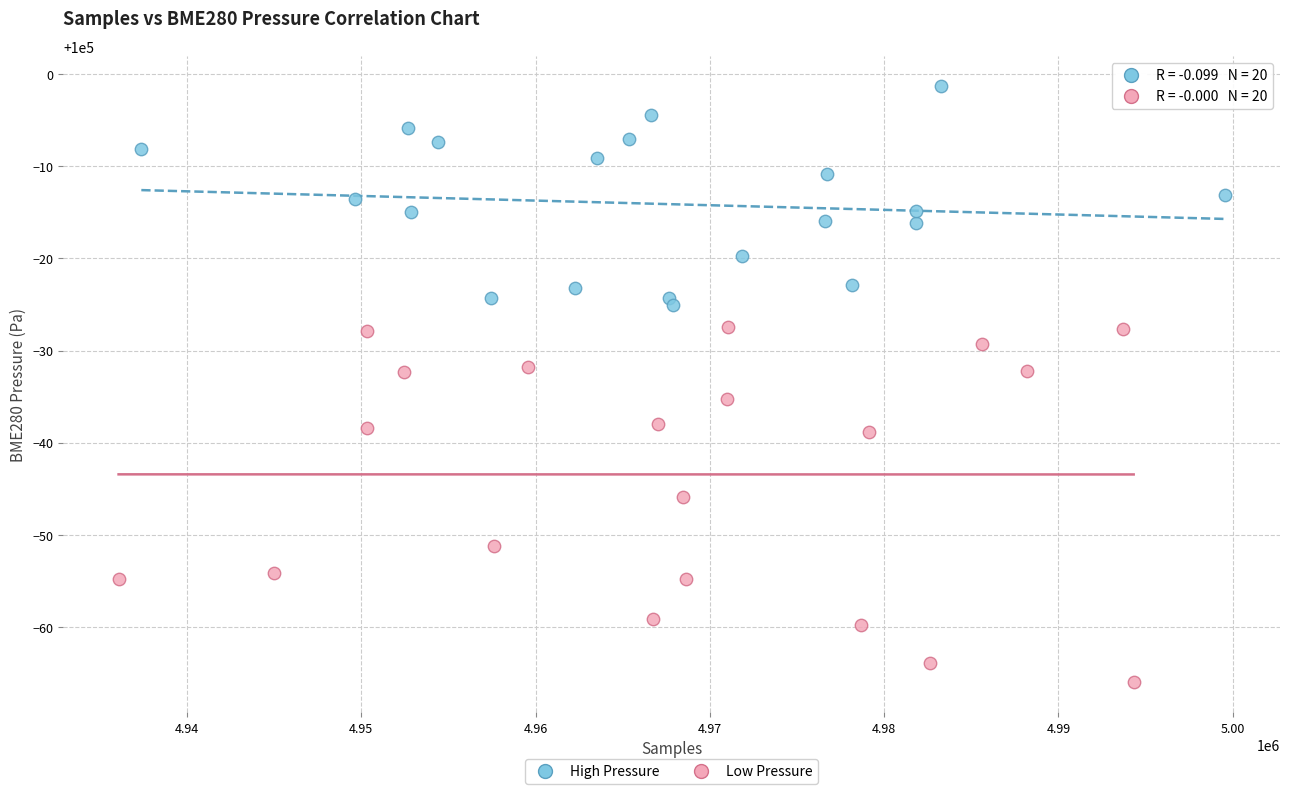

Which series reaches the maximum Y coordinate?

High Pressure